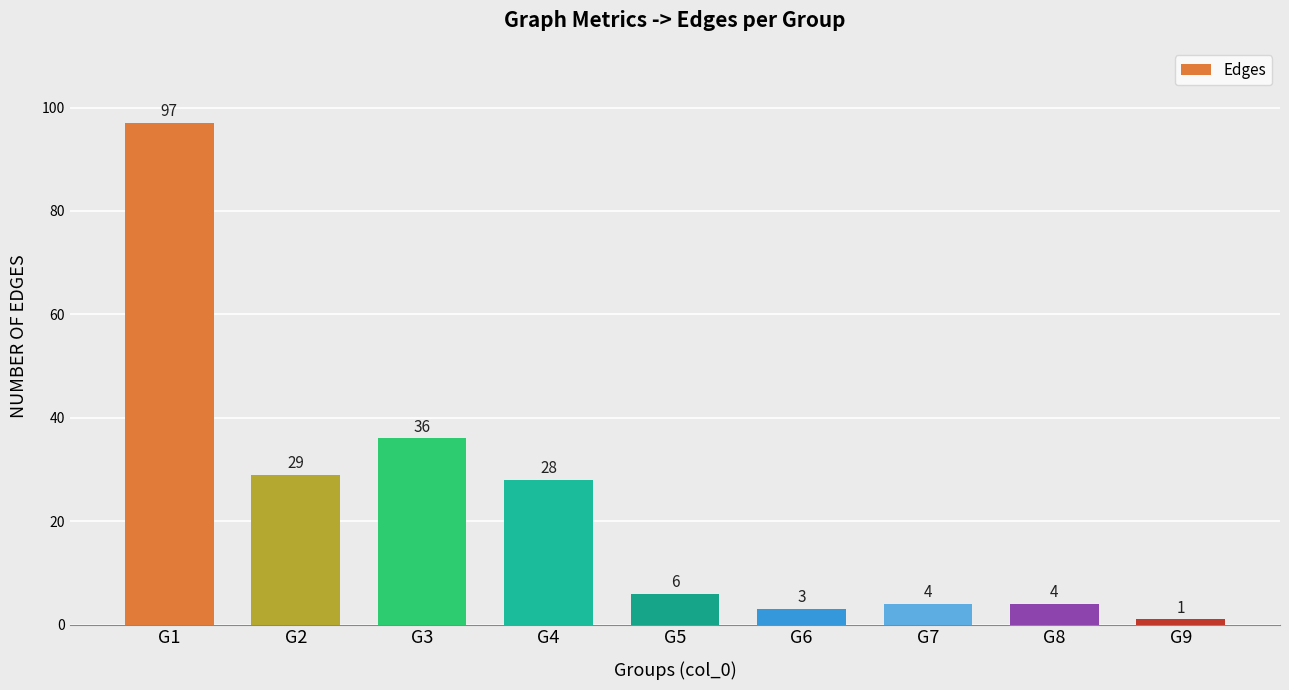

What is the ratio of the value at G3 to the value at G9?

36.0